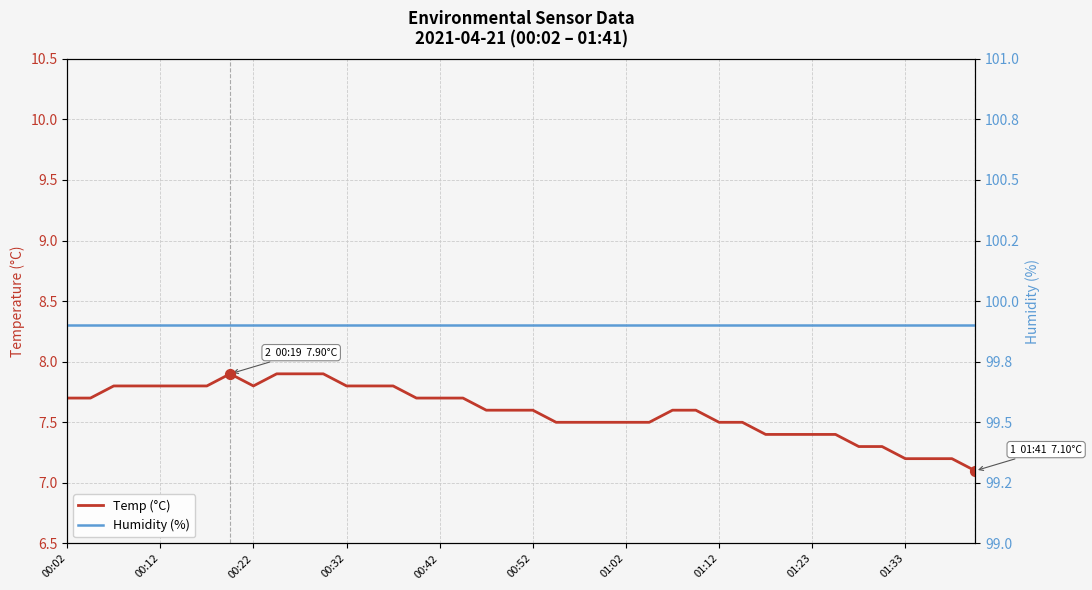

Which series contains the lowest Y value?

Temp (°C)